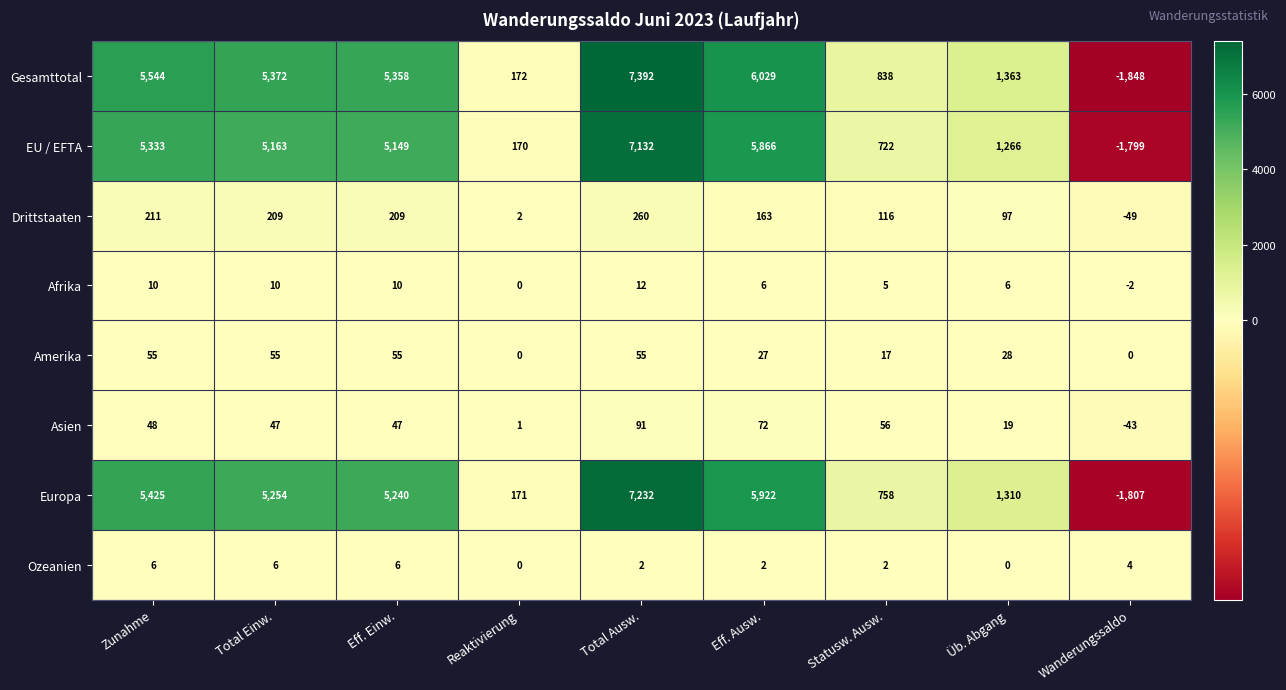

The Ozeanien series shows 1 at Wanderungssaldo. True or false?

False